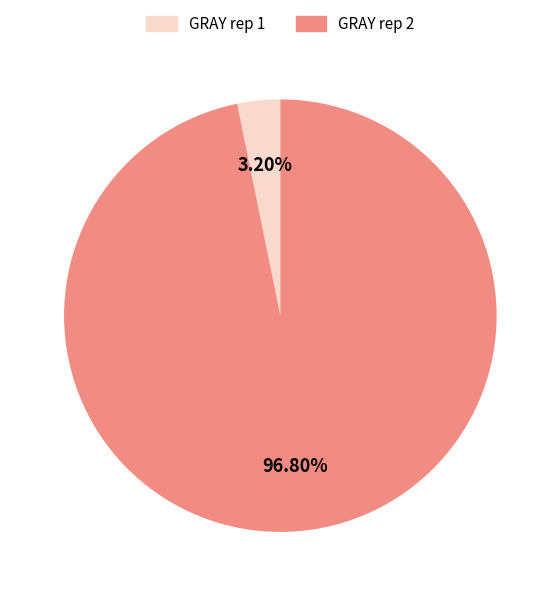

Rank the categories by value from highest to lowest.

GRAY rep 2, GRAY rep 1